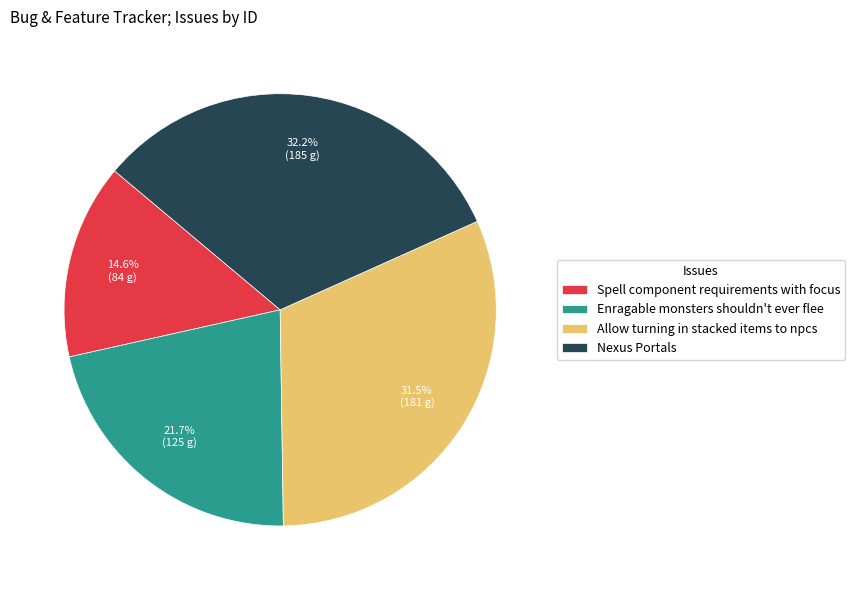

What is the largest slice in the pie chart?

Nexus Portals